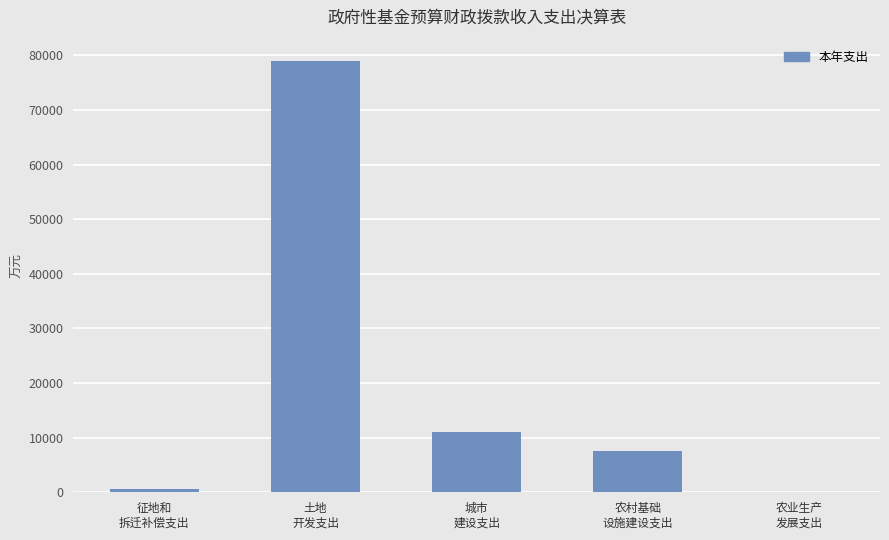

Reading right to left, extract all data points from this chart.

农业生产
发展支出=131.4	农村基础
设施建设支出=7491.5	城市
建设支出=11035.7	土地
开发支出=78911.4	征地和
拆迁补偿支出=537.8